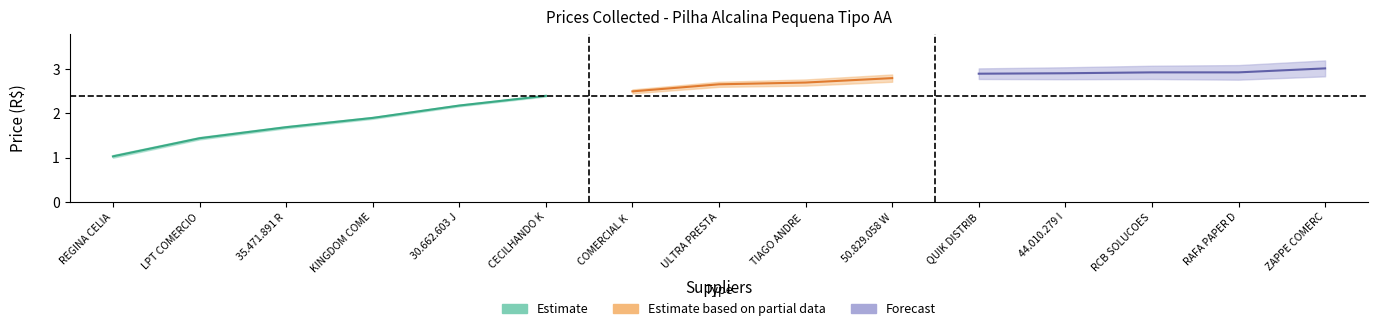

What is the ratio of the value at ULTRA PRESTADORA to the value at CECILHANDO KIDS LTDA?

1.1